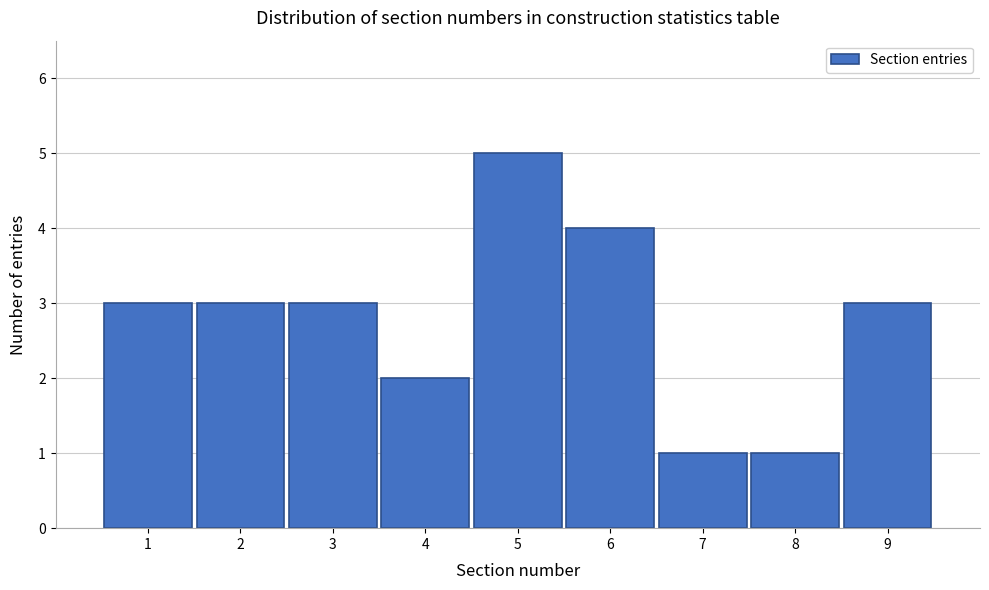

Over which range of the x-axis is the bar tallest?

4.5 to 5.5